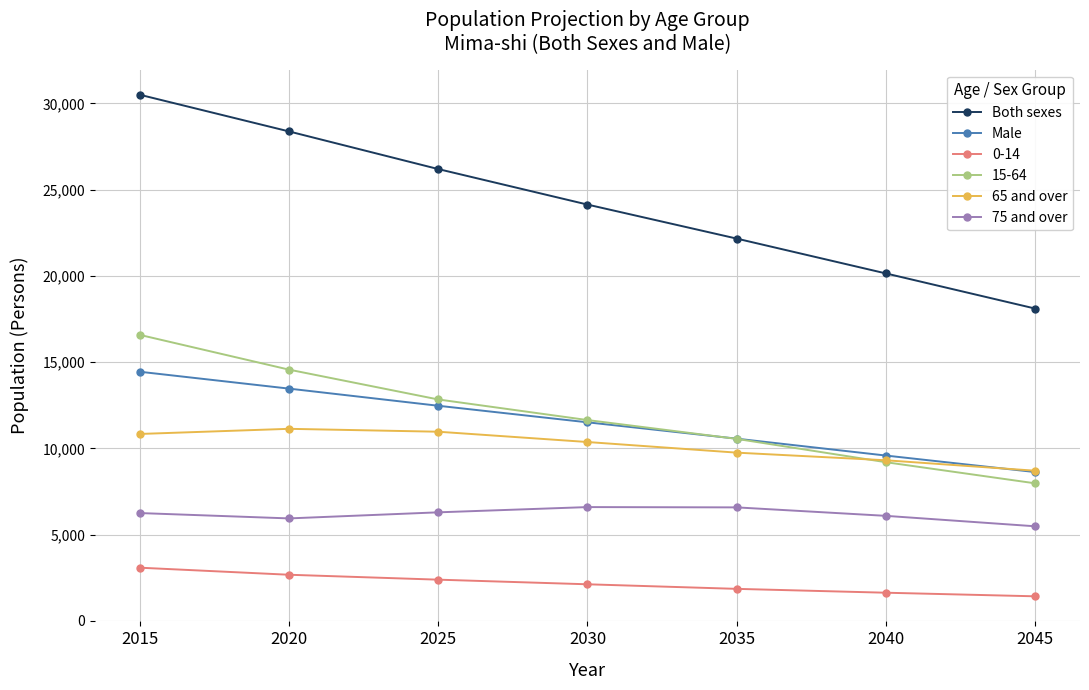

Which series changed the most between 2030 and 2040?

Both sexes